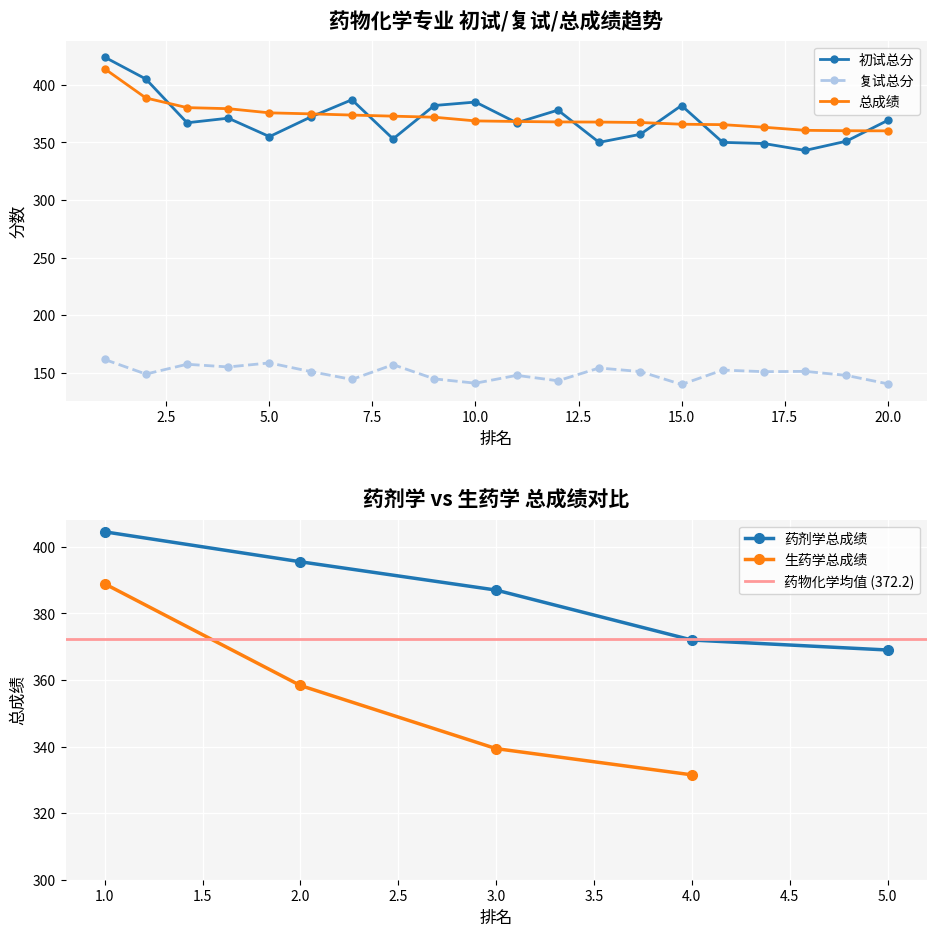

Which category has the highest value in the 初试总分 series?

1